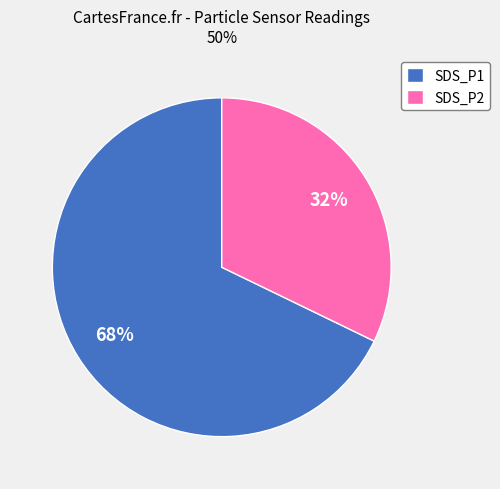

Is the sum of SDS_P2 and SDS_P1 greater than half?

Yes